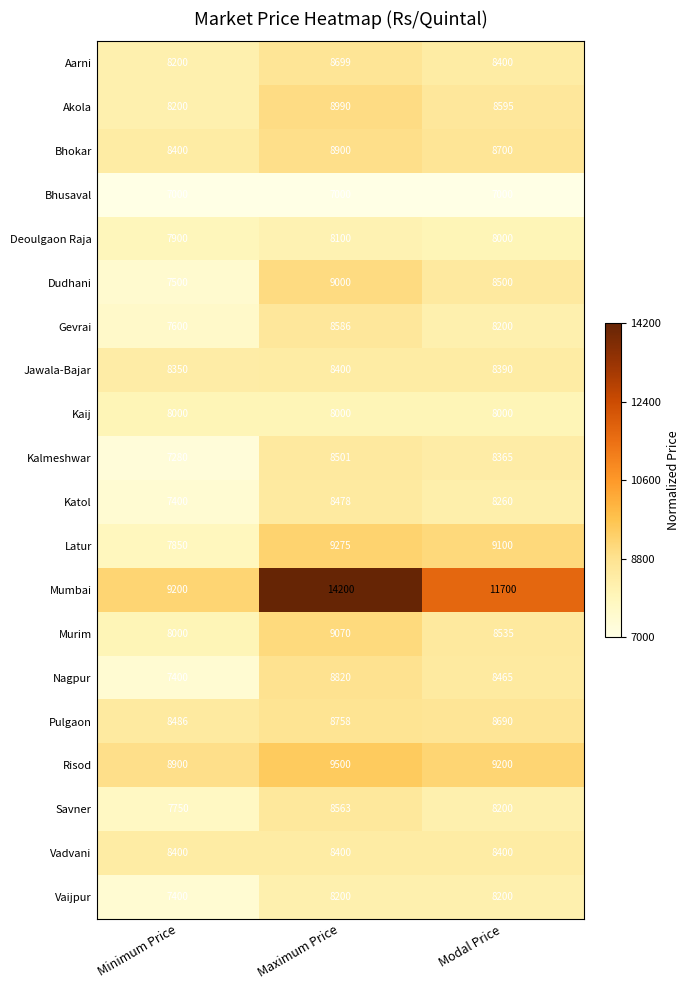

Which series changed the most between Minimum Price and Maximum Price?

Mumbai